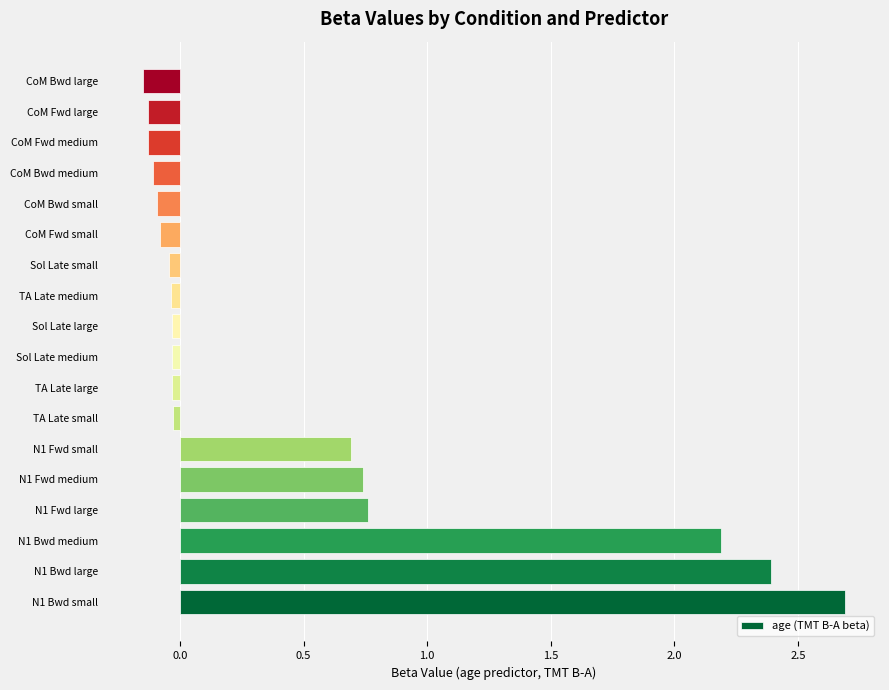

What is the maximum value shown in the chart?

2.7